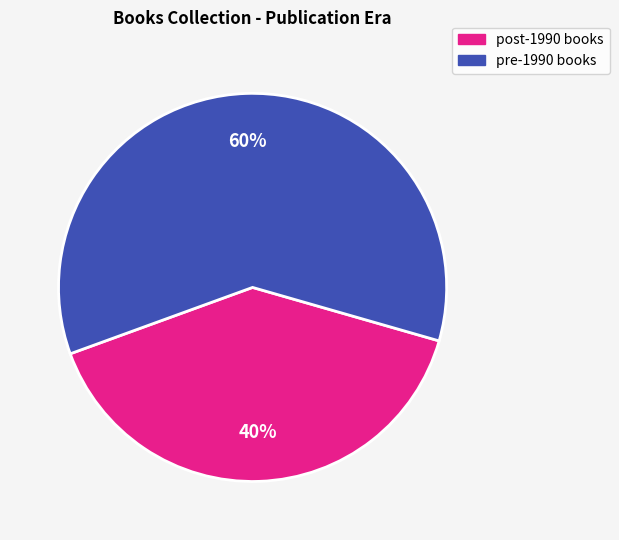

To the nearest percent, what is the average slice percentage?

50%